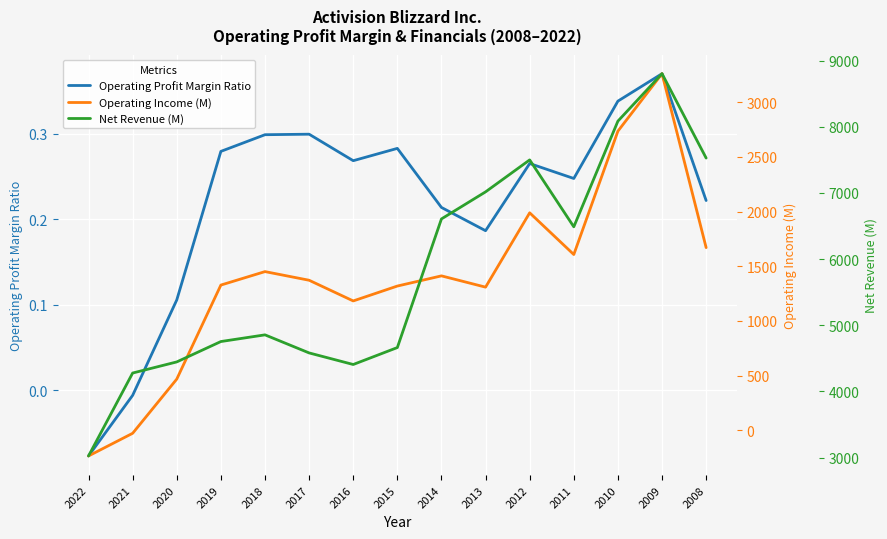

What is the average value of the Operating Profit Margin Ratio series?

0.2